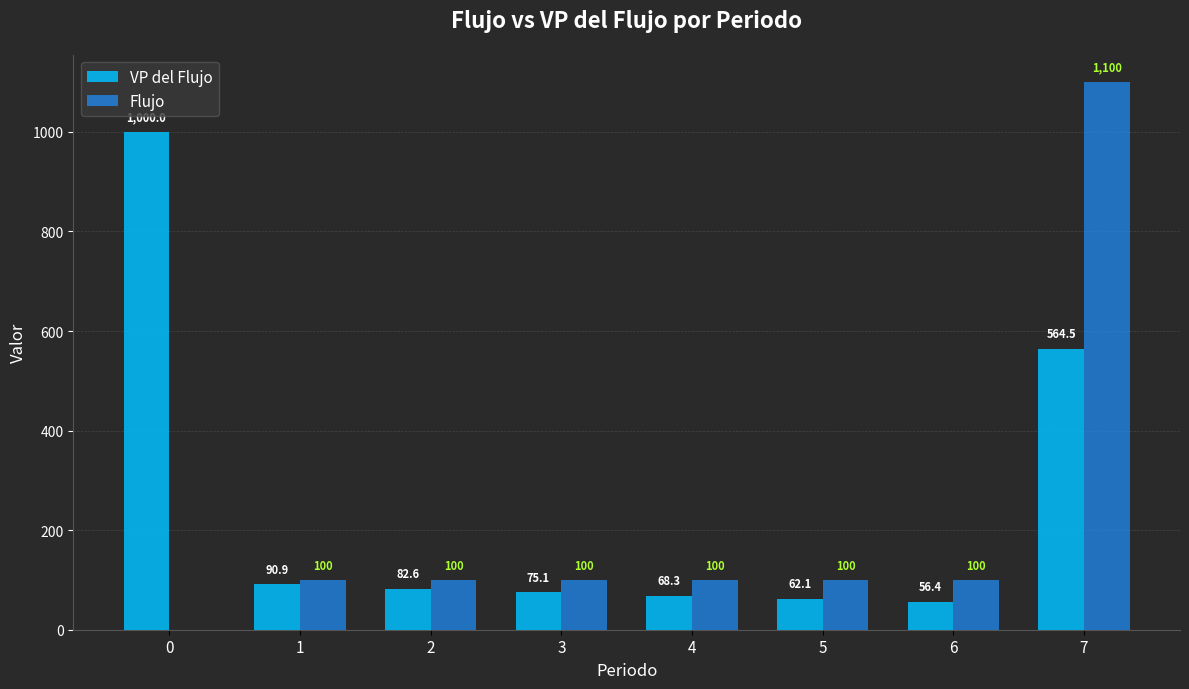

Which series changed the most between 0 and 1?

VP del Flujo